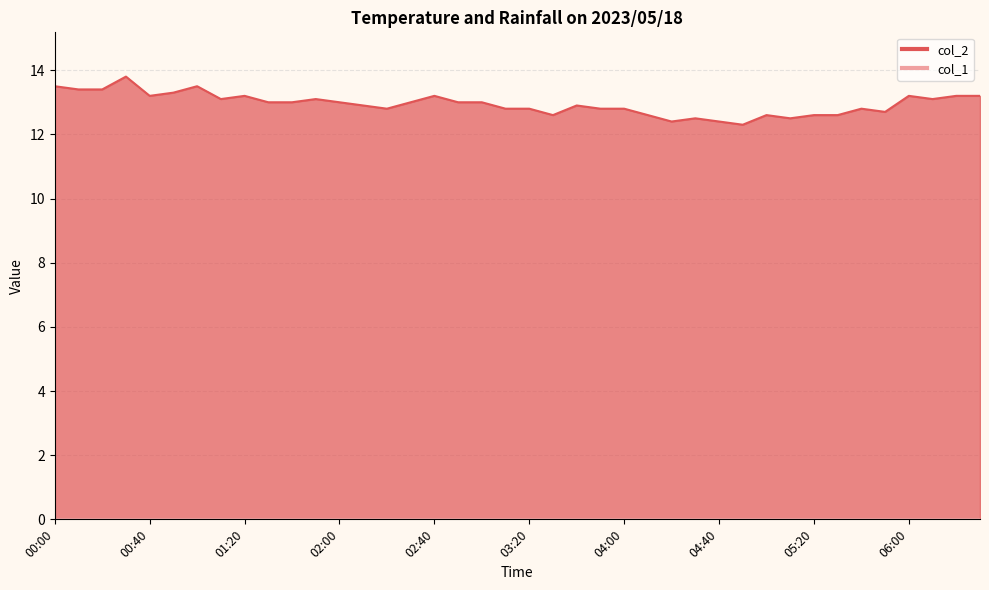

What is the label of the 38th point from the right?

00:20